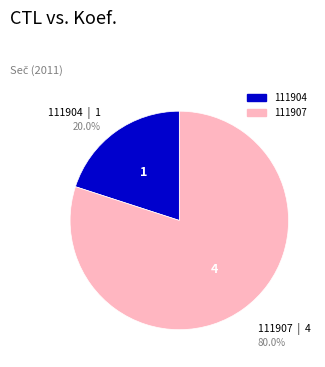

Count the number of slices in the pie.

2